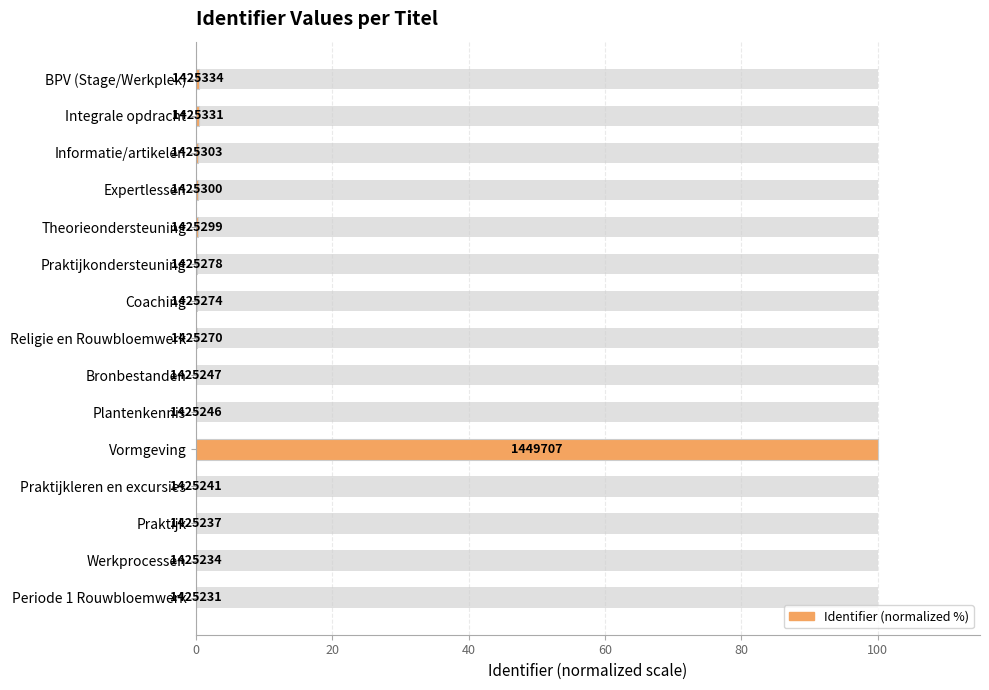

Reading left to right, transcribe all the data shown in this chart.

0.0	0.0	0.0	0.0	100.0	0.1	0.1	0.2	0.2	0.2	0.3	0.3	0.3	0.4	0.4